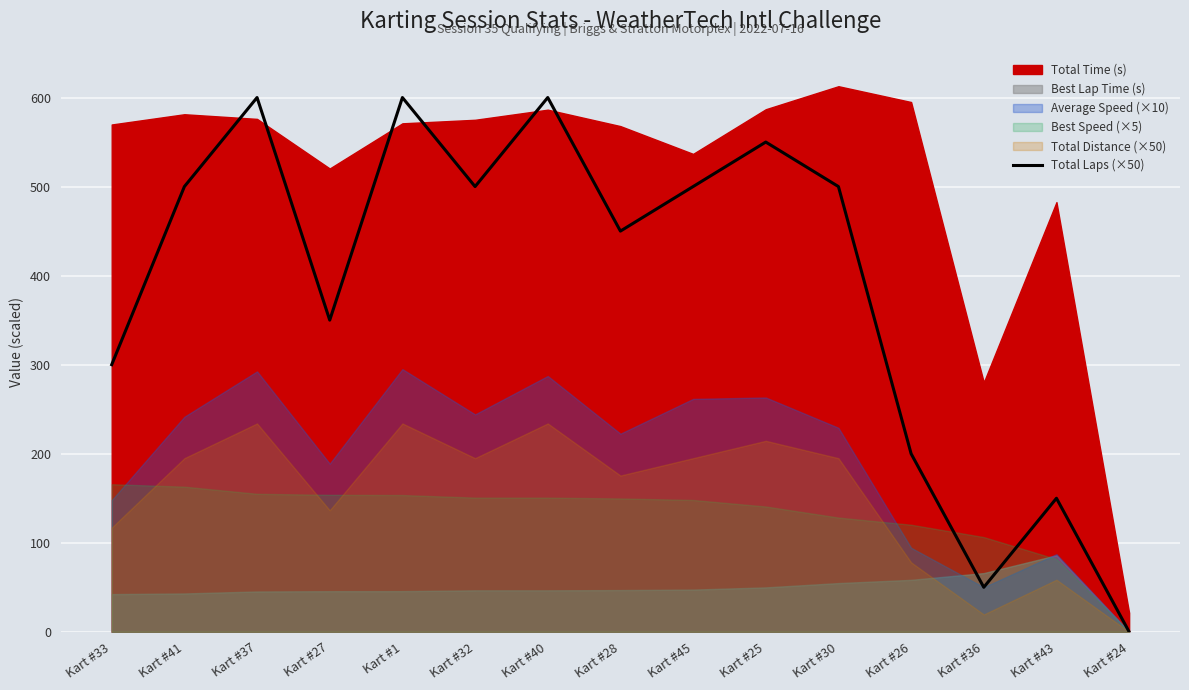

Is it true that Total Laps (×50) equals 124 at Kart #27?

False